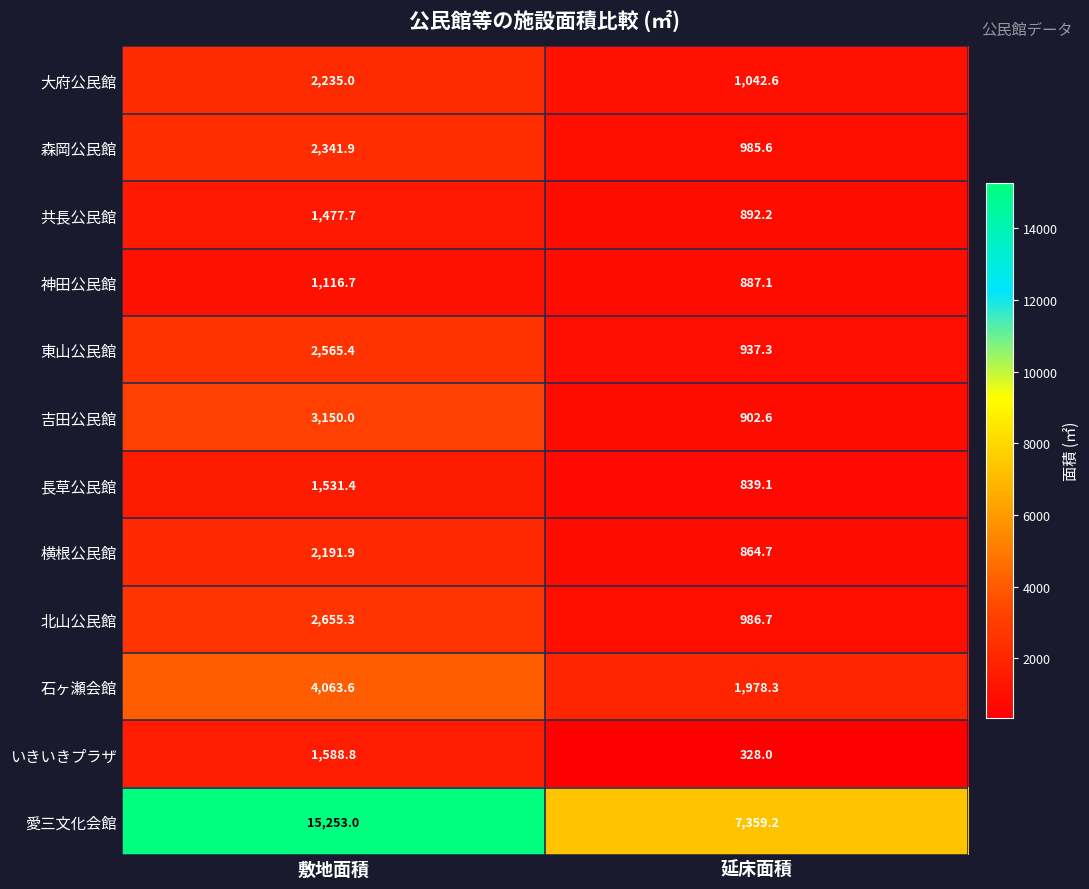

What is the average value of the 神田公民館 series?

1001.9